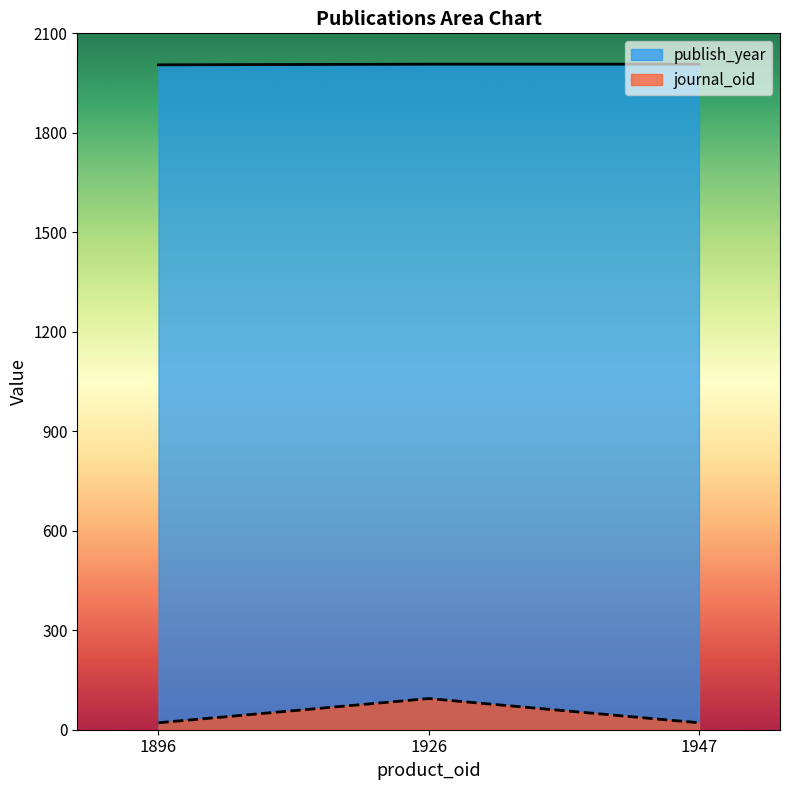

How many data points in journal_oid are above 21?

1